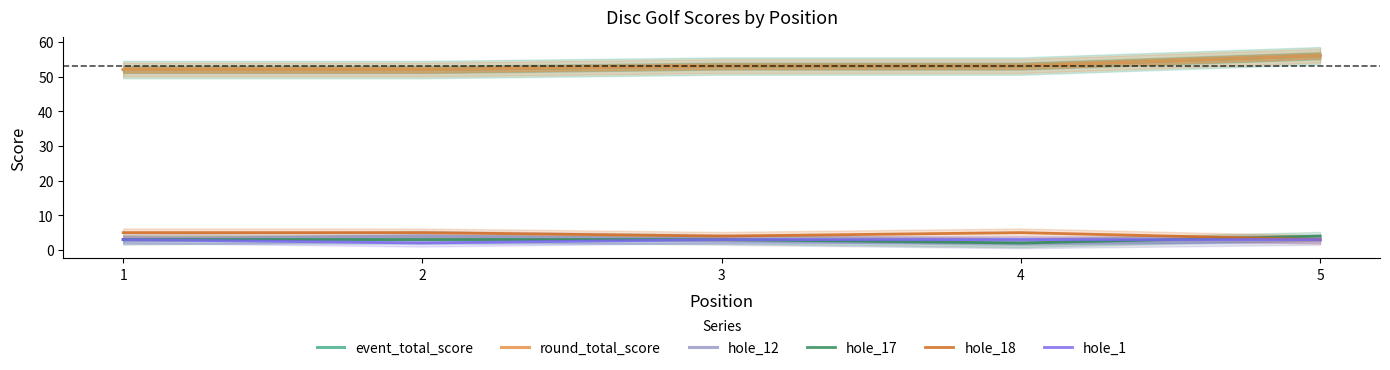

List the series in order of their peak value, lowest first.

hole_1, hole_12, hole_17, hole_18, event_total_score, round_total_score